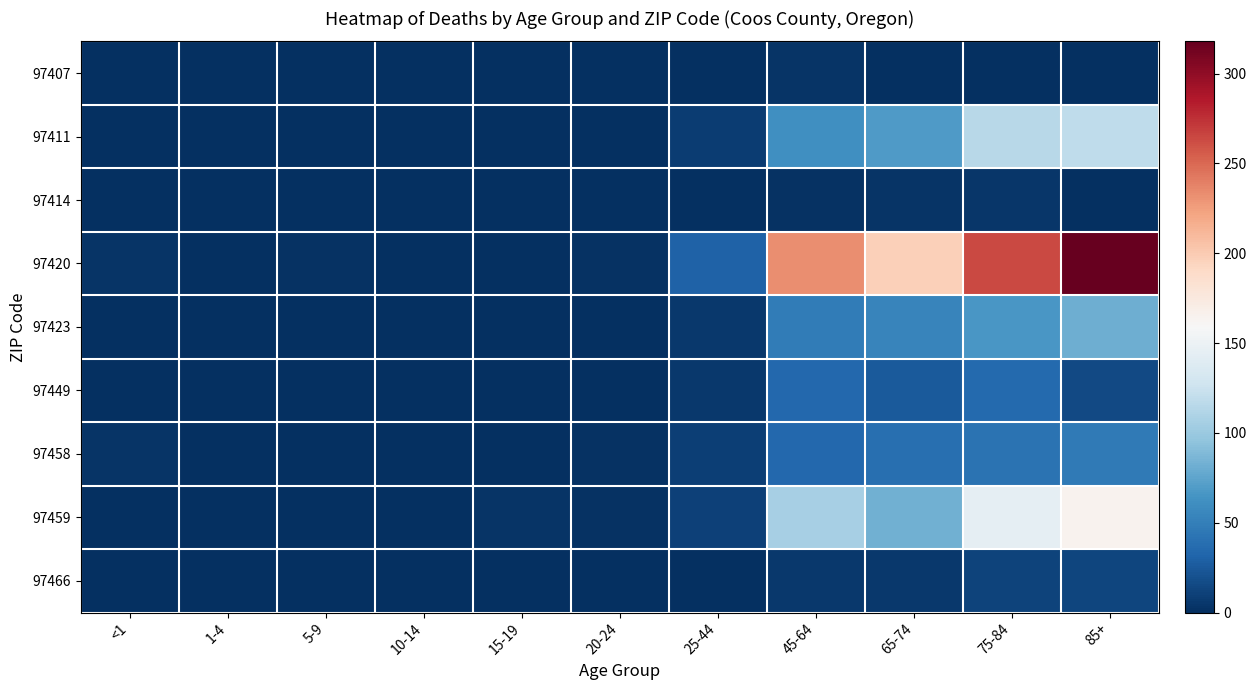

Reading right to left, list all the values displayed in this chart.

97407: 85+=1	75-84=0	65-74=1	45-64=3	25-44=0	20-24=0	15-19=0	10-14=0	5-9=0	1-4=0	<1=0
97411: 85+=119	75-84=115	65-74=69	45-64=61	25-44=8	20-24=1	15-19=0	10-14=0	5-9=0	1-4=1	<1=0
97414: 85+=0	75-84=4	65-74=3	45-64=2	25-44=0	20-24=0	15-19=1	10-14=0	5-9=0	1-4=0	<1=0
97420: 85+=318	75-84=264	65-74=197	45-64=233	25-44=31	20-24=2	15-19=0	10-14=0	5-9=2	1-4=1	<1=3
97423: 85+=81	75-84=67	65-74=54	45-64=48	25-44=5	20-24=0	15-19=1	10-14=0	5-9=1	1-4=0	<1=1
97449: 85+=16	75-84=35	65-74=25	45-64=34	25-44=5	20-24=0	15-19=0	10-14=0	5-9=0	1-4=0	<1=0
97458: 85+=46	75-84=41	65-74=39	45-64=34	25-44=9	20-24=2	15-19=0	10-14=0	5-9=0	1-4=0	<1=3
97459: 85+=165	75-84=145	65-74=83	45-64=106	25-44=11	20-24=2	15-19=3	10-14=0	5-9=0	1-4=0	<1=0
97466: 85+=13	75-84=12	65-74=5	45-64=6	25-44=1	20-24=0	15-19=0	10-14=0	5-9=0	1-4=0	<1=0